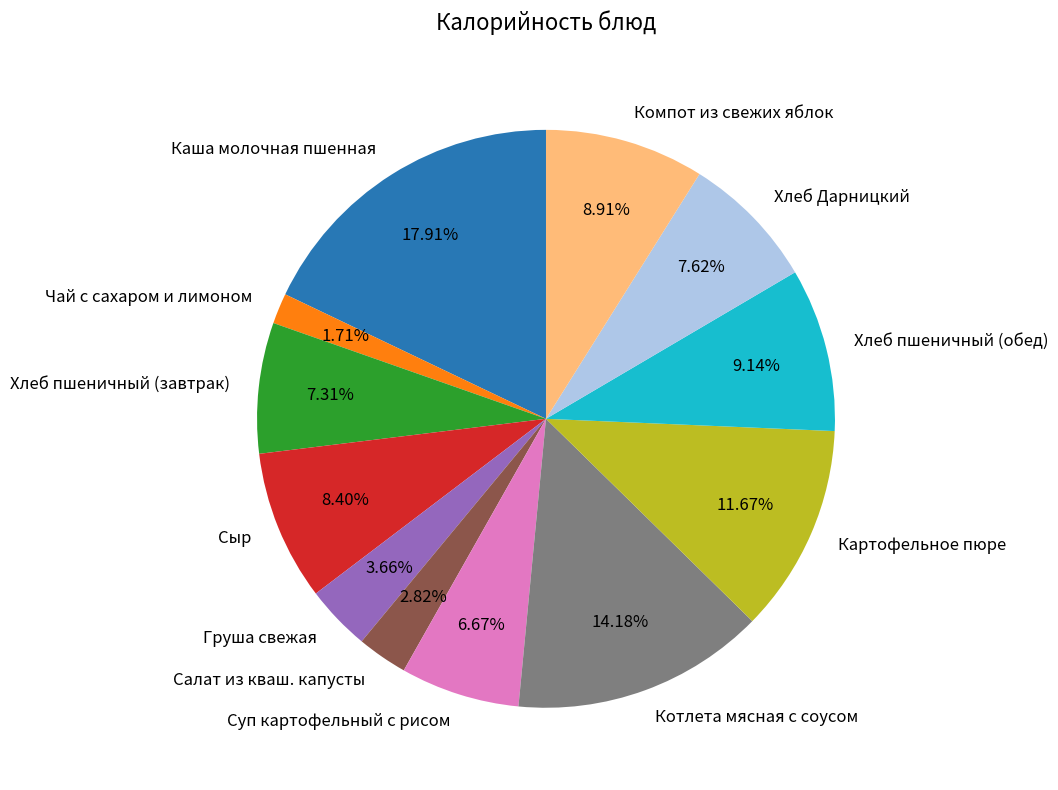

Which slice is the smallest?

Чай с сахаром и лимоном